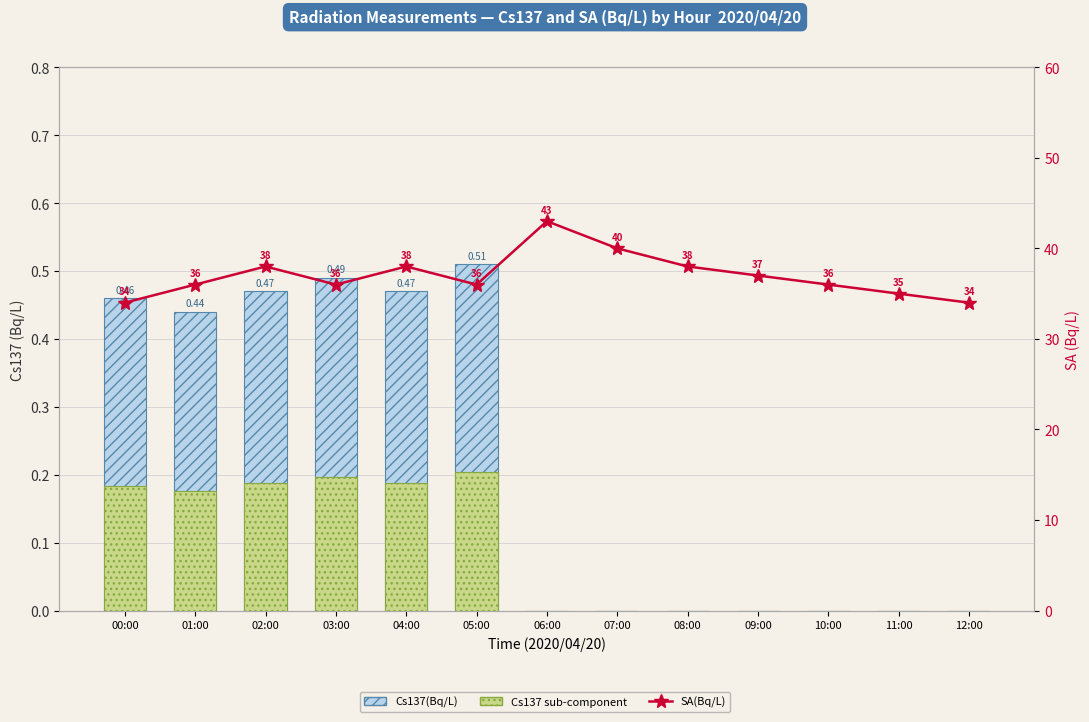

What are all the series names shown in the legend?

Cs137(Bq/L), Cs137 sub-component, SA(Bq/L)